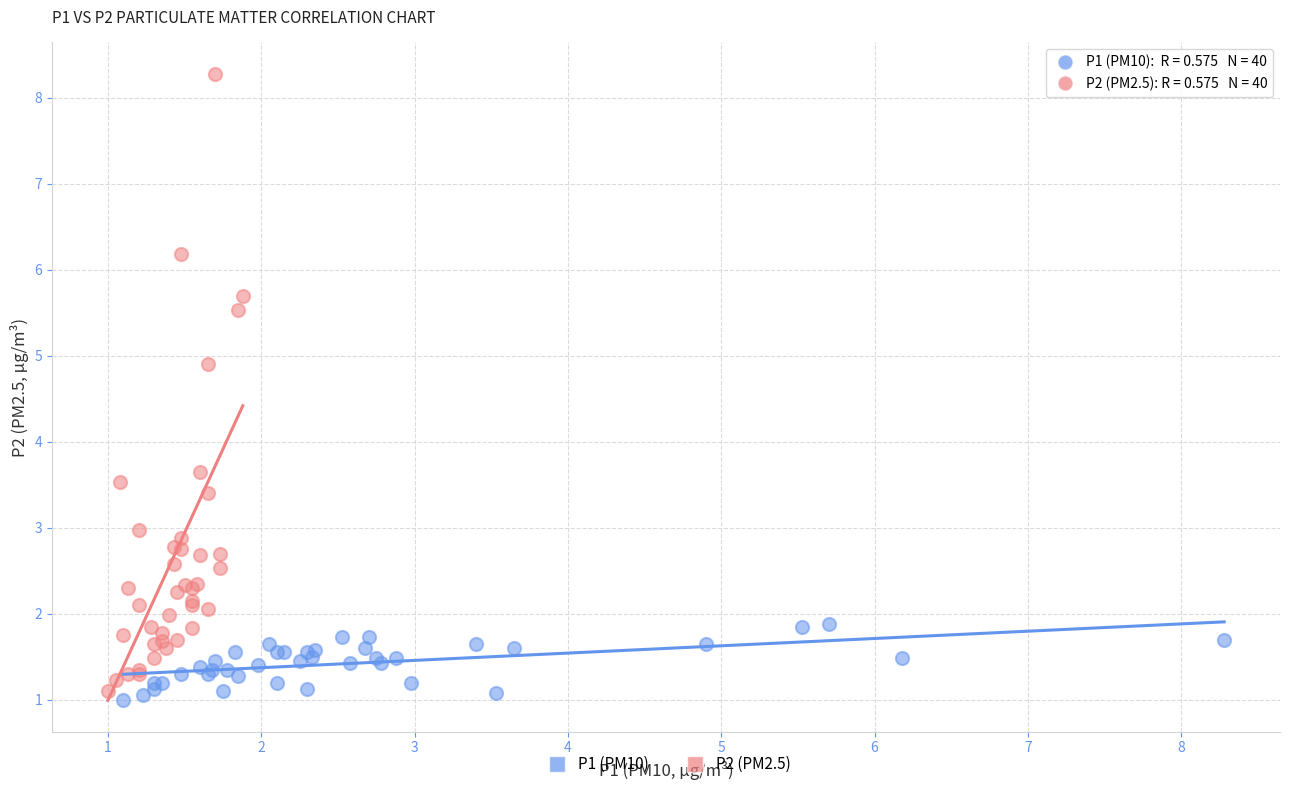

Which series reaches the maximum Y coordinate?

P2 (PM2.5)